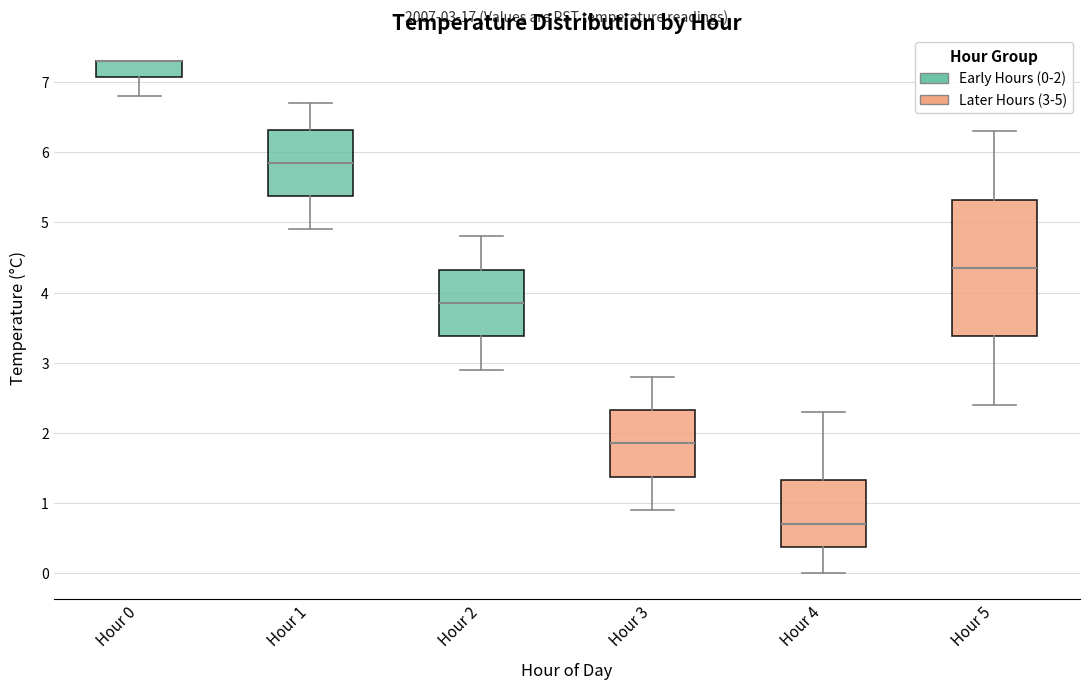

Which box is the tallest, from its lower edge to its upper edge?

Hour 5